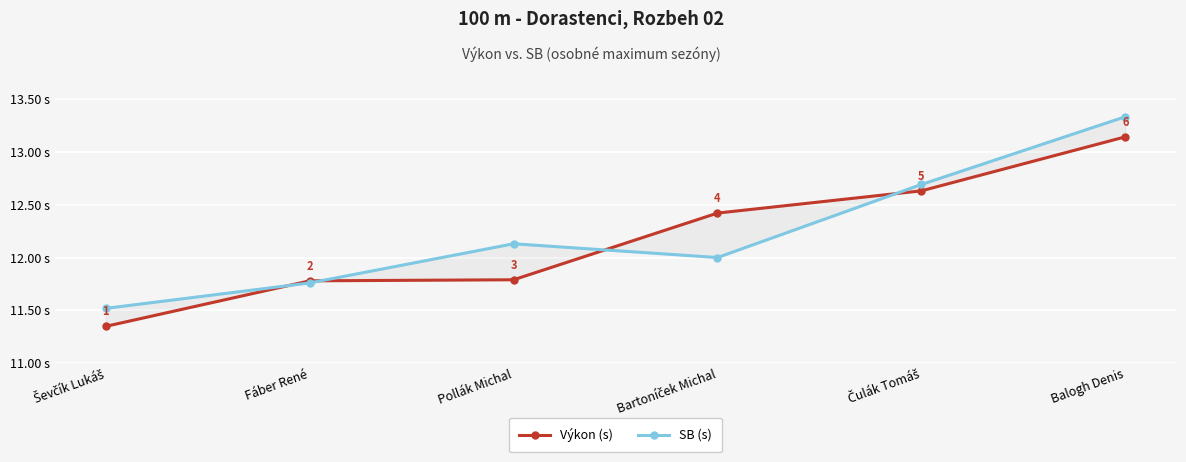

How many data points in SB (s) are less than 12?

2